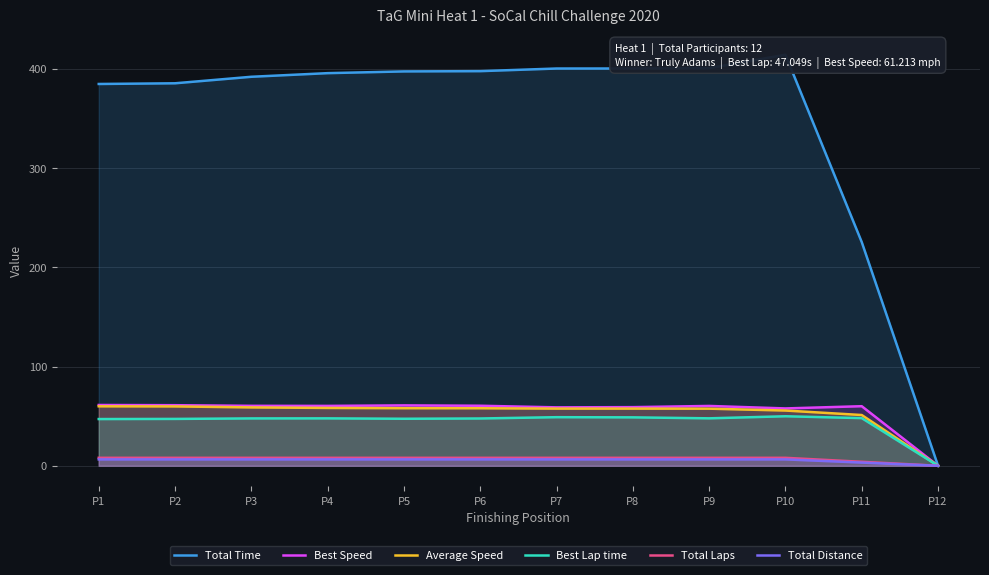

What is the value of the Best Speed point at the 10th from the left?

57.8